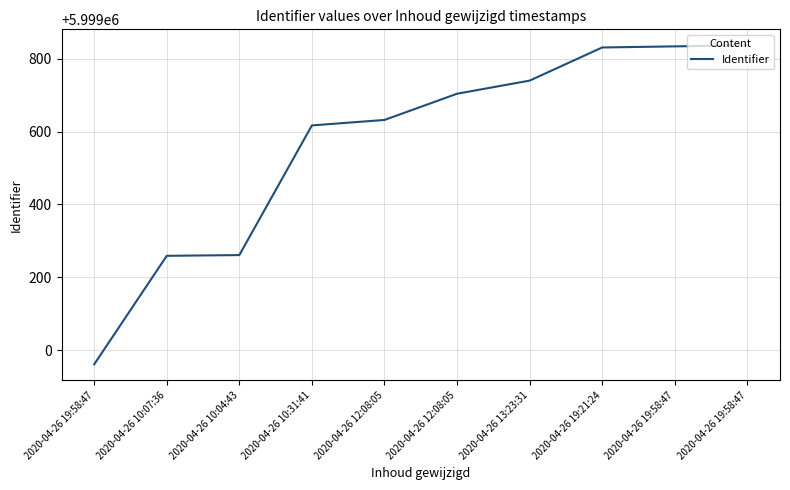

Which has a higher value, 2020-04-26 12:08:05 or 2020-04-26 19:58:47?

2020-04-26 19:58:47